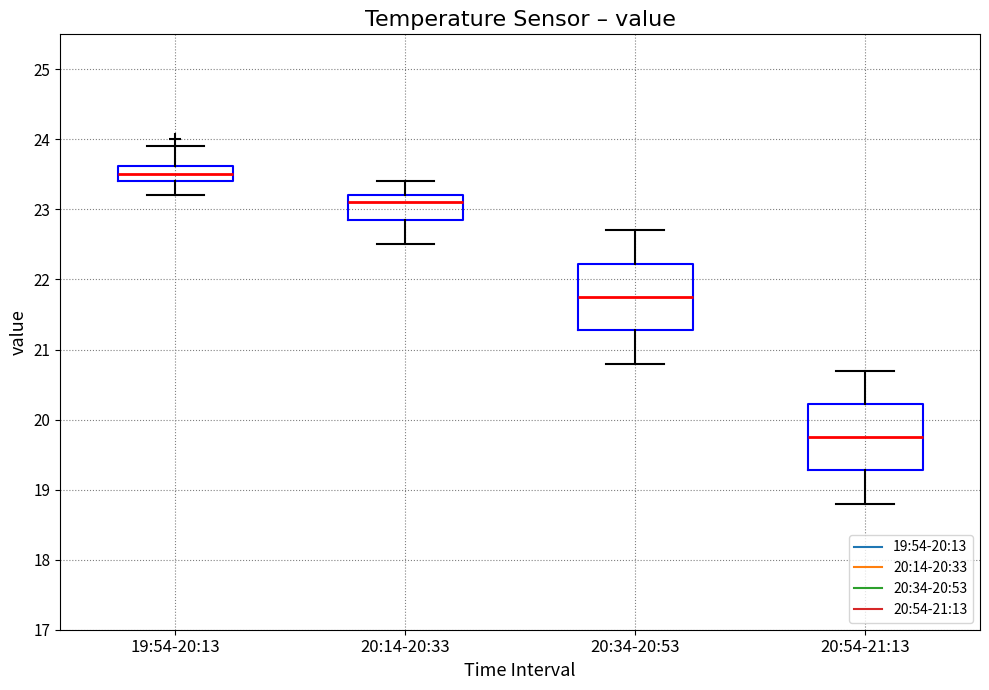

Where does the upper whisker of the box for 20:54-21:13 end on the y-axis? The values are not printed on the chart, so give them approximately, as read against the axis.

20.7